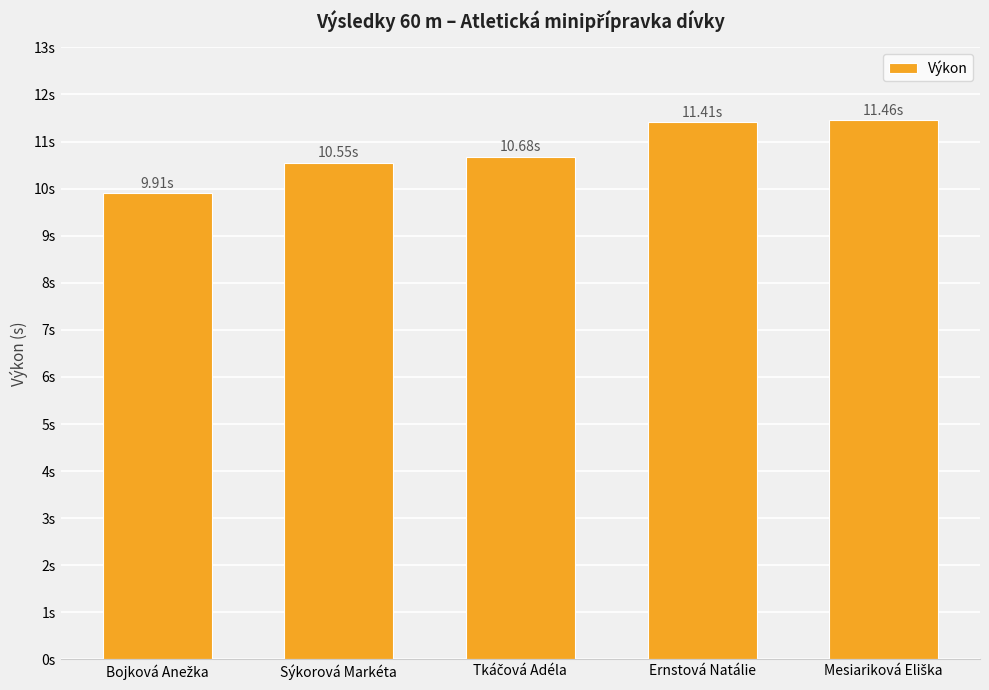

Reading right to left, list all the values displayed in this chart.

Mesiariková Eliška=11.5	Ernstová Natálie=11.4	Tkáčová Adéla=10.7	Sýkorová Markéta=10.6	Bojková Anežka=9.9